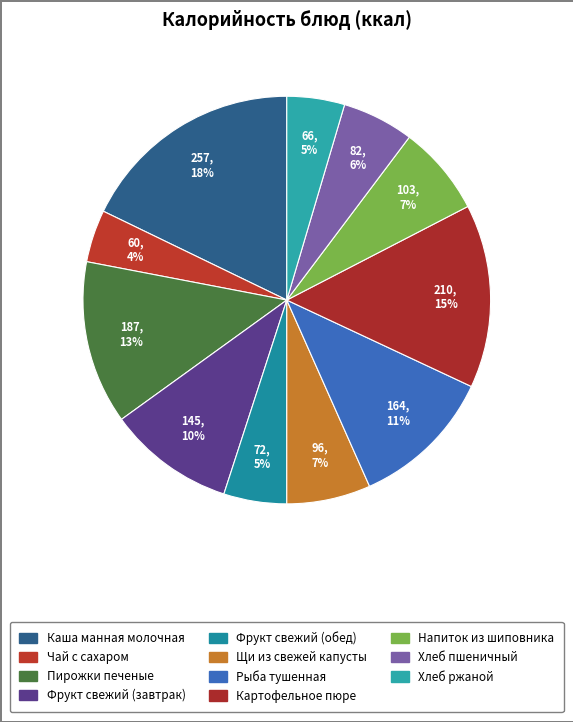

How many segments does this pie chart have?

11